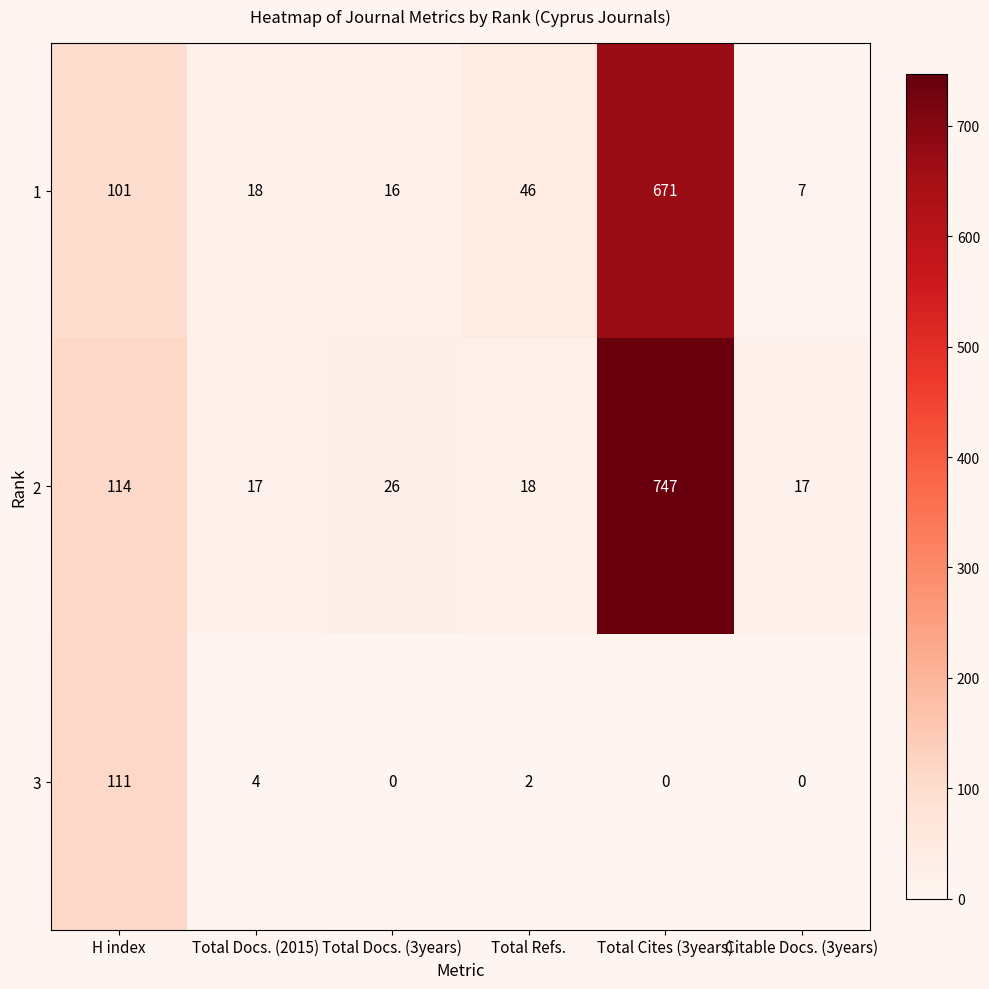

Reading left to right, list all the values displayed in this chart.

1: H index=101	Total Docs. (2015)=18	Total Docs. (3years)=16	Total Refs.=46	Total Cites (3years)=671	Citable Docs. (3years)=7
2: H index=114	Total Docs. (2015)=17	Total Docs. (3years)=26	Total Refs.=18	Total Cites (3years)=747	Citable Docs. (3years)=17
3: H index=111	Total Docs. (2015)=4	Total Docs. (3years)=0	Total Refs.=2	Total Cites (3years)=0	Citable Docs. (3years)=0